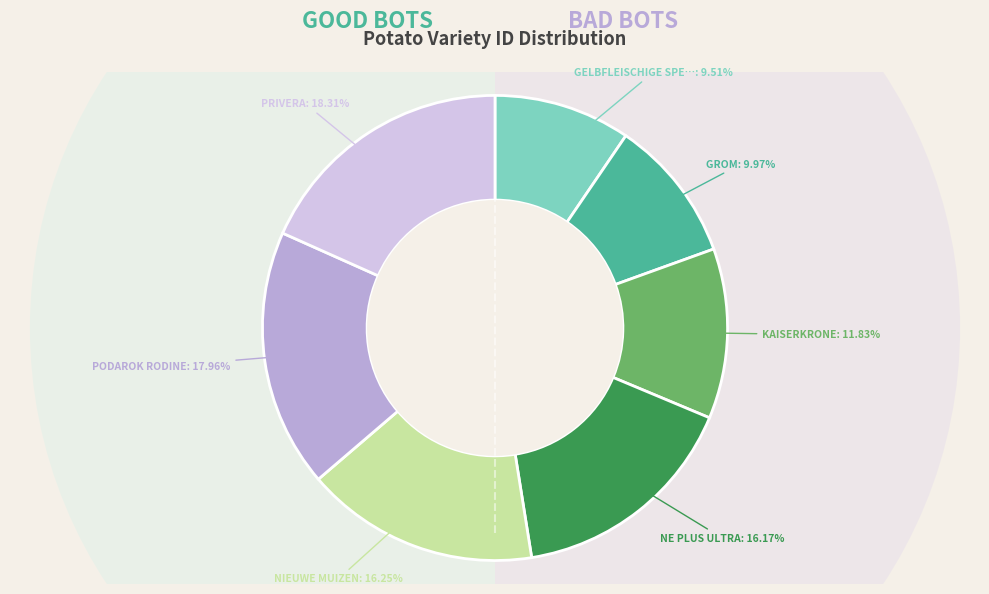

How many segments does this pie chart have?

7